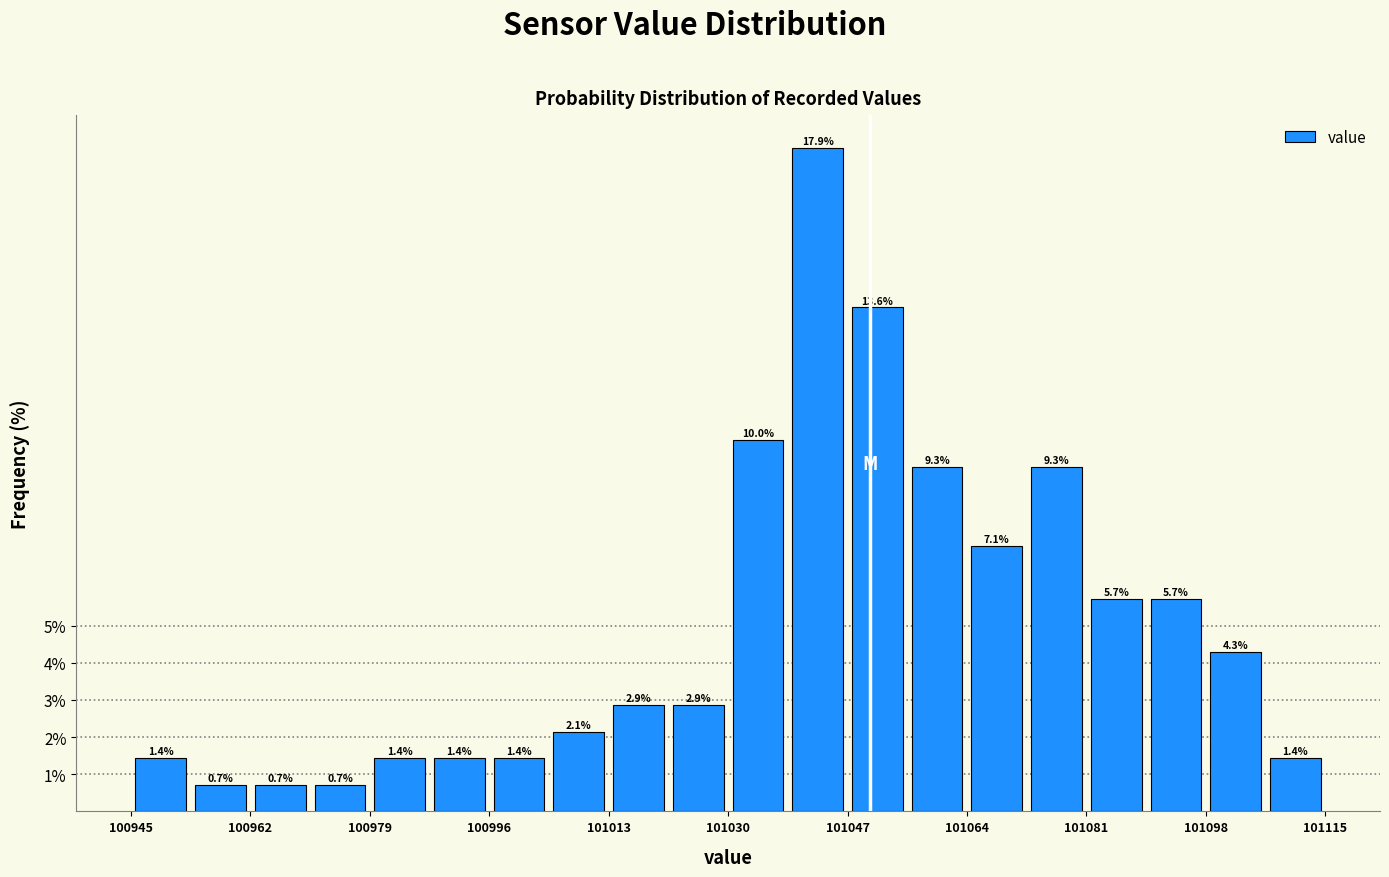

Reading left to right, list every bar in this chart as the range it spans on the x-axis followed by its height. The bar edges are not printed on the chart, so give them approximately, as read against the axis.

100945.0 to 100953.5: 1.4
100953.5 to 100962.0: 0.7
100962.0 to 100970.5: 0.7
100970.5 to 100979.0: 0.7
100979.0 to 100987.5: 1.4
100987.5 to 100996.0: 1.4
100996.0 to 101004.5: 1.4
101004.5 to 101013.0: 2.1
101013.0 to 101021.5: 2.9
101021.5 to 101030.0: 2.9
101030.0 to 101038.5: 10.0
101038.5 to 101047.0: 17.9
101047.0 to 101055.5: 13.6
101055.5 to 101064.0: 9.3
101064.0 to 101072.5: 7.1
101072.5 to 101081.0: 9.3
101081.0 to 101089.5: 5.7
101089.5 to 101098.0: 5.7
101098.0 to 101106.5: 4.3
101106.5 to 101115.0: 1.4